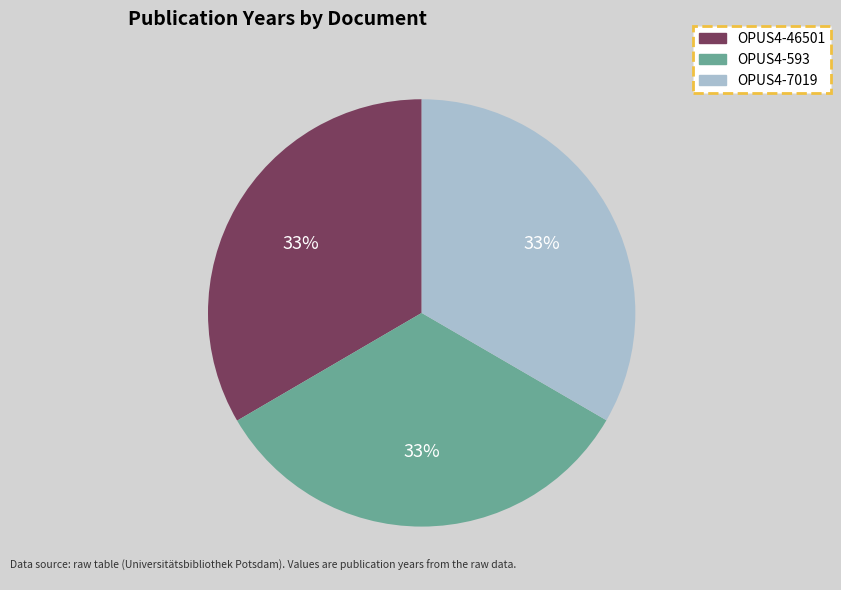

How many slices are in this pie chart?

3